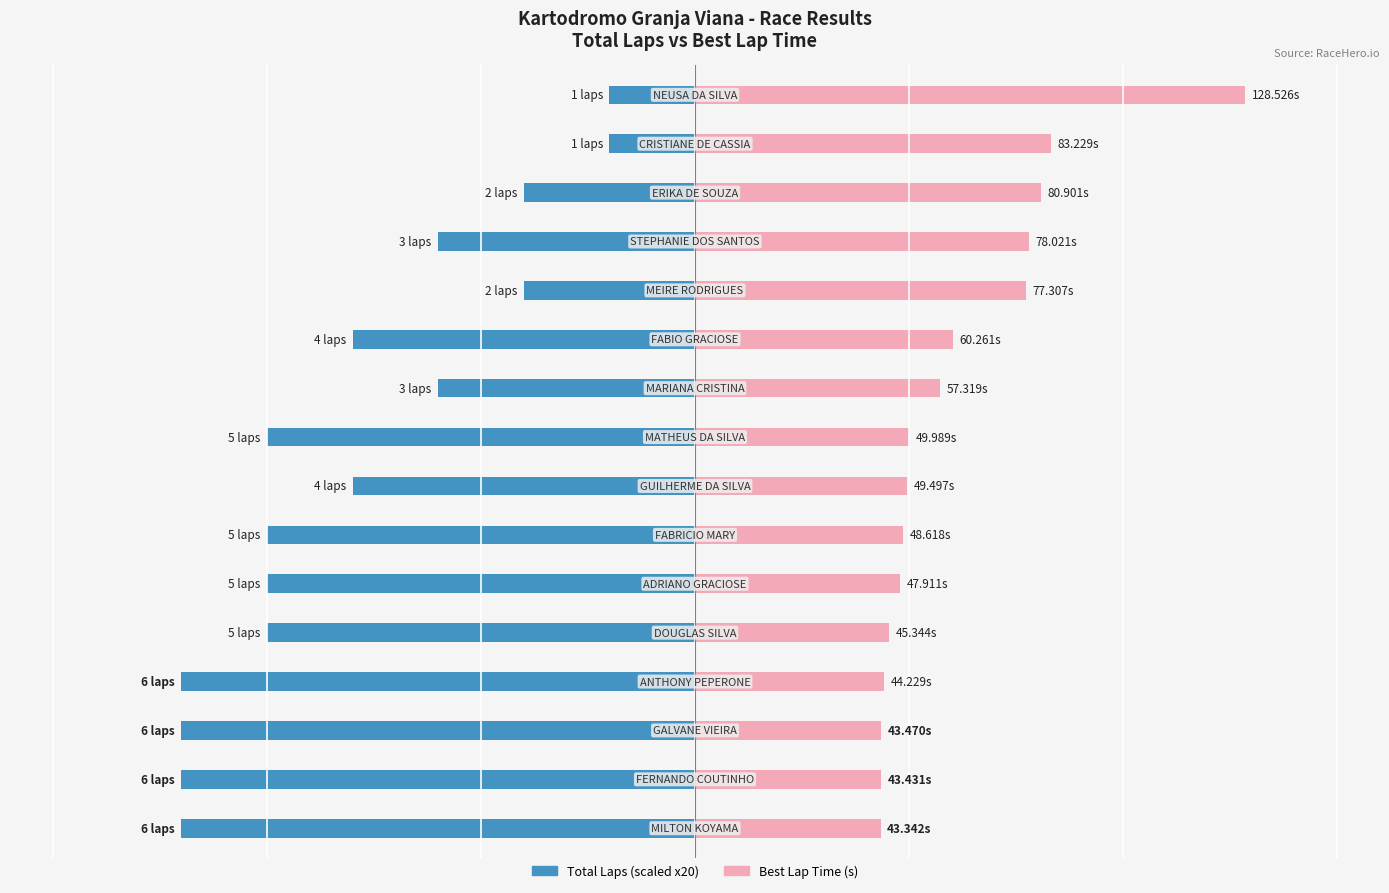

Which has a higher value, 7 or 8?

7